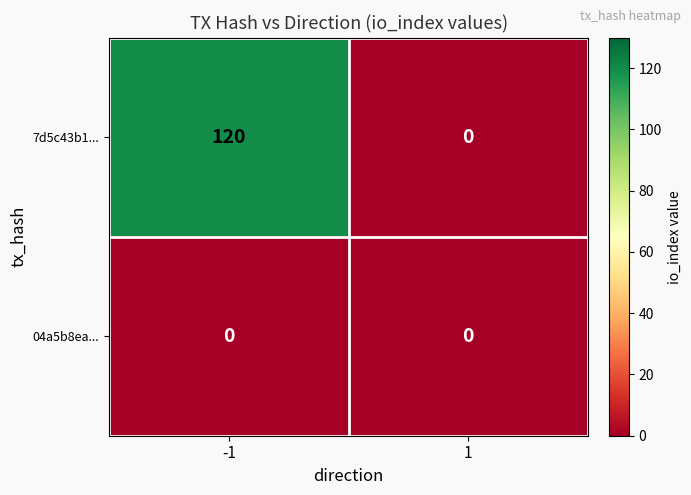

Rank the series by their maximum value, from highest to lowest.

7d5c43b1..., 04a5b8ea...